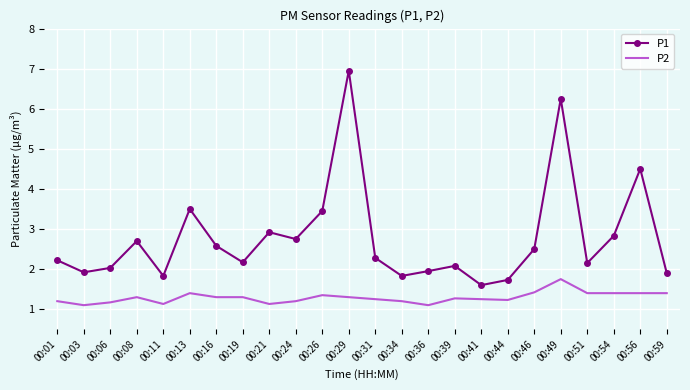

True or false: P2 and P1 intersect in this chart.

False